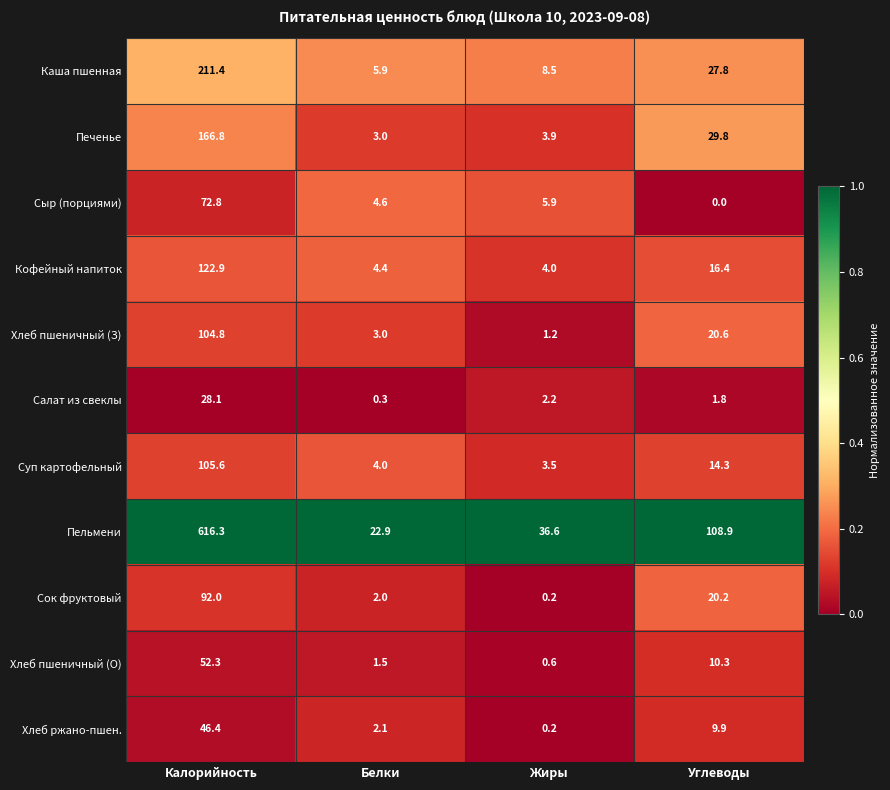

At which label does Каша пшенная reach its minimum?

Белки